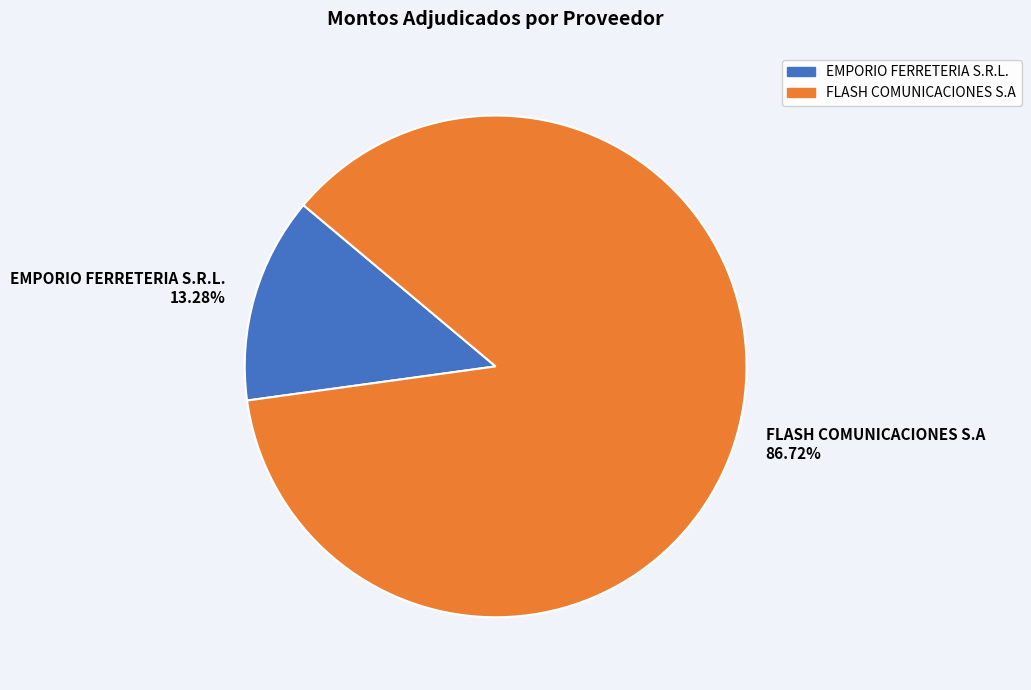

How many segments does this pie chart have?

2